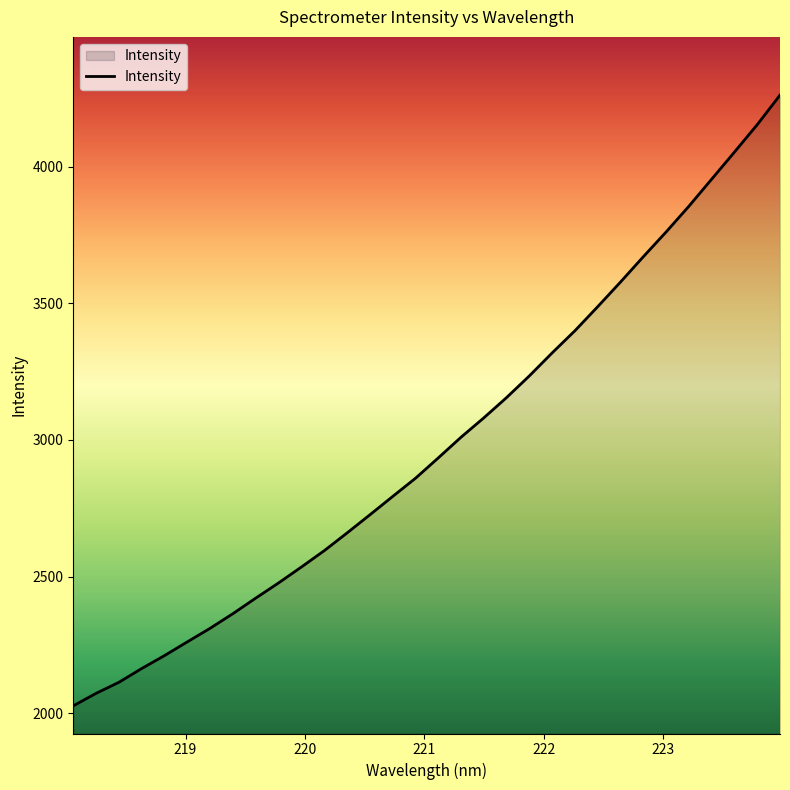

What is the minimum value shown in the chart?

2026.9